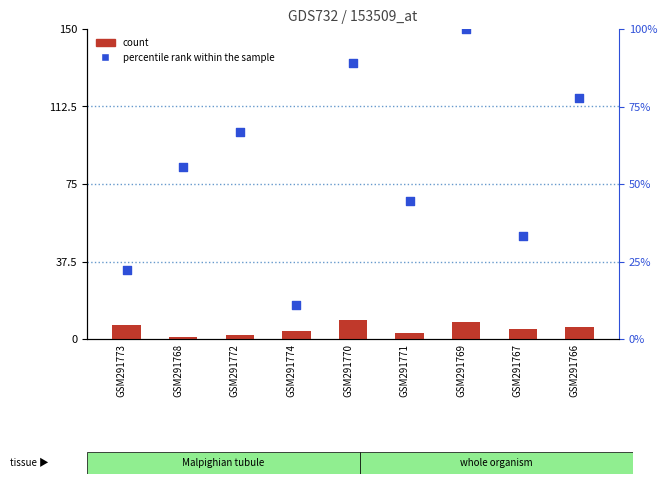

What are all the series names shown in the legend?

count, percentile rank within the sample